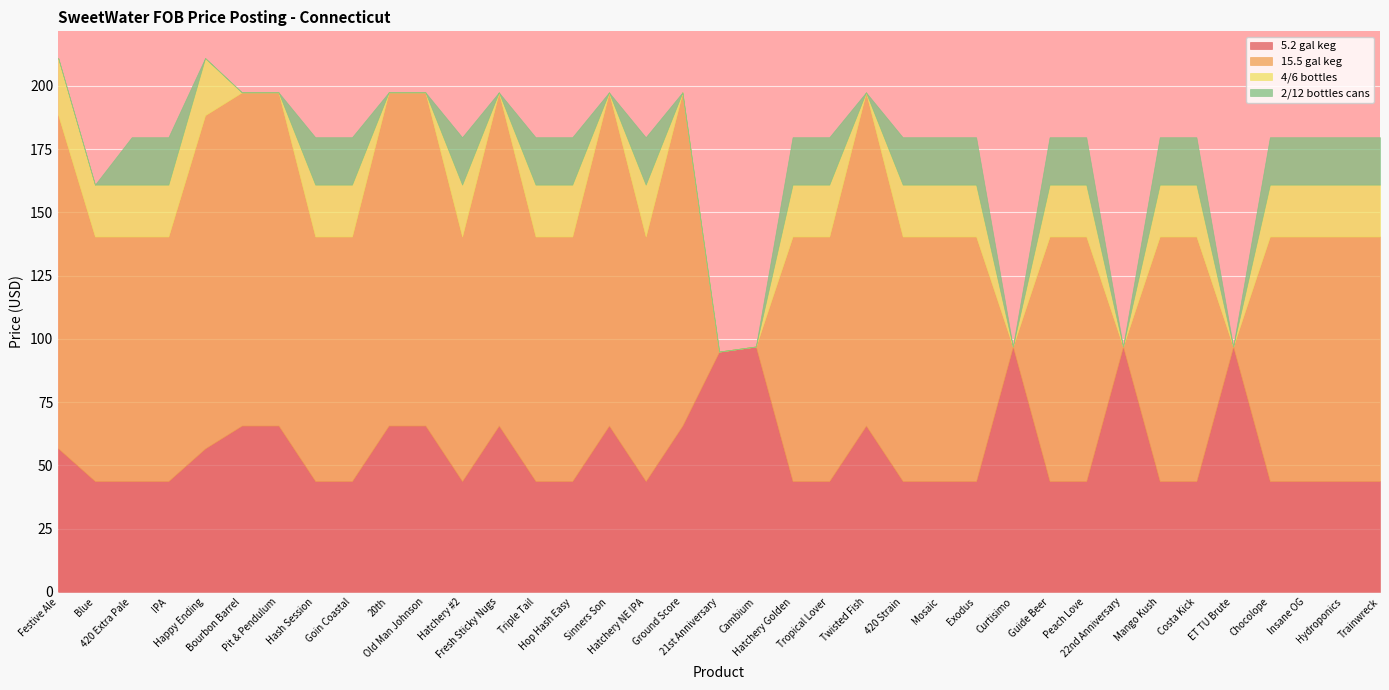

What is the value of the 5.2 gal keg point at the 25th from the left?

43.8